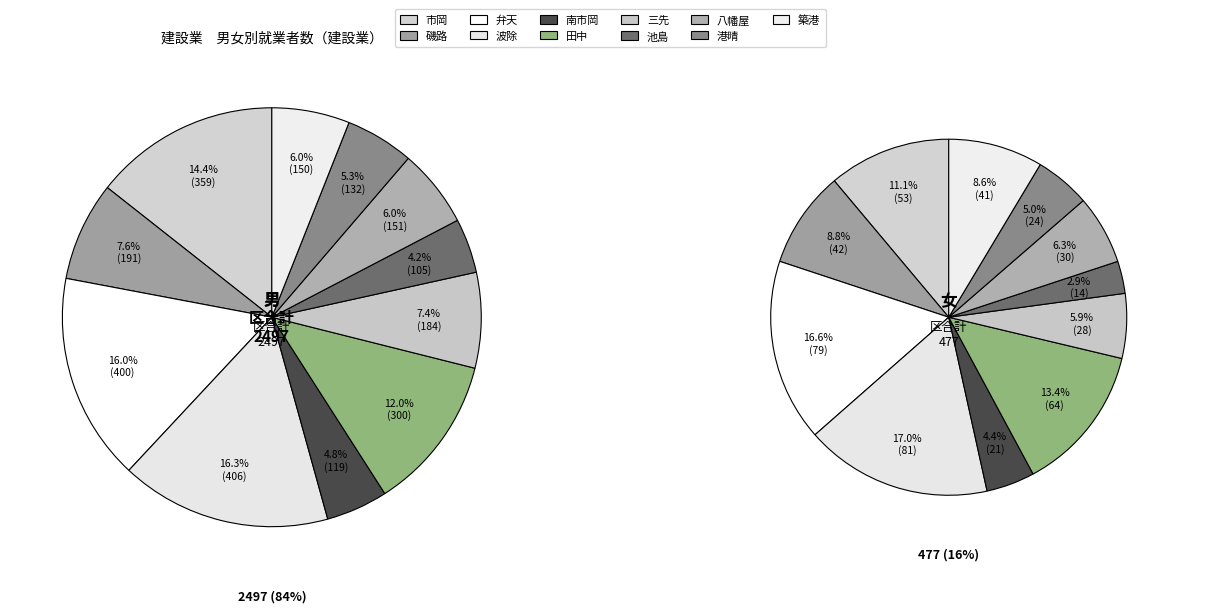

What is the smallest slice in the pie chart?

池島